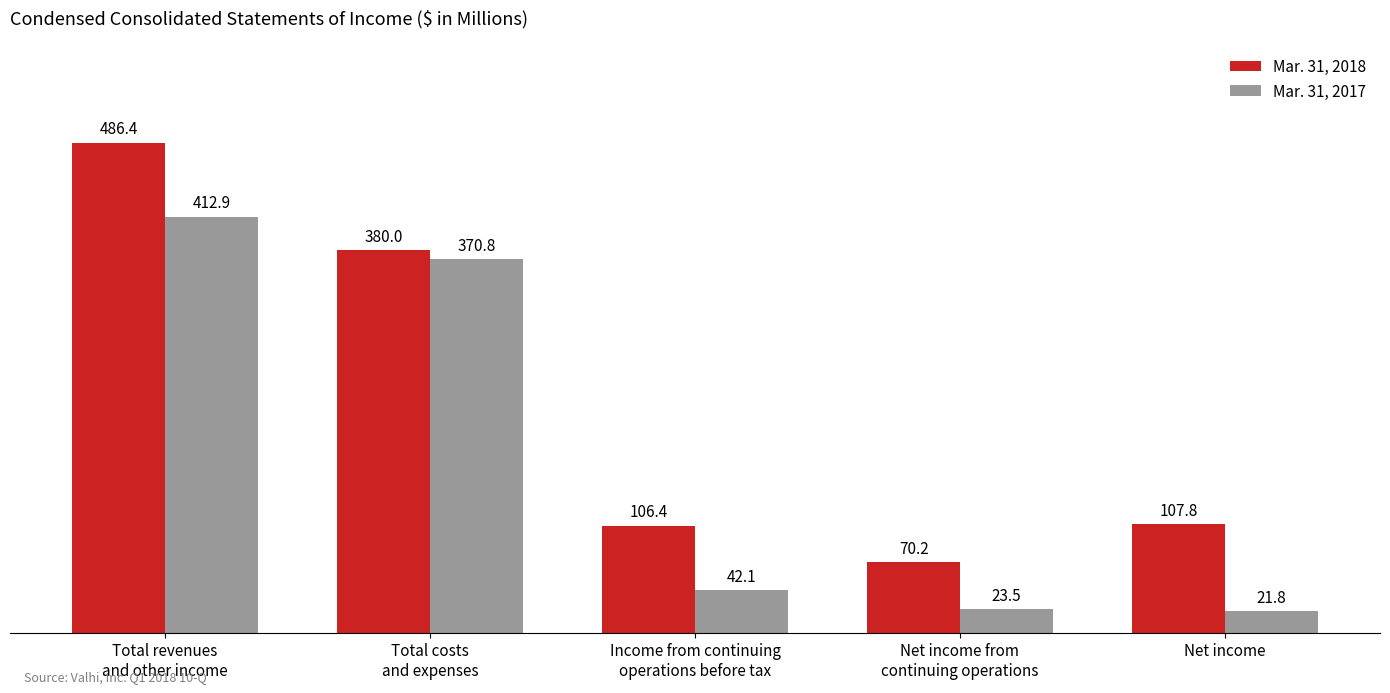

Reading left to right, extract all data points from this chart.

Mar. 31, 2018: 486.4	380.0	106.4	70.2	107.8
Mar. 31, 2017: 412.9	370.8	42.1	23.5	21.8